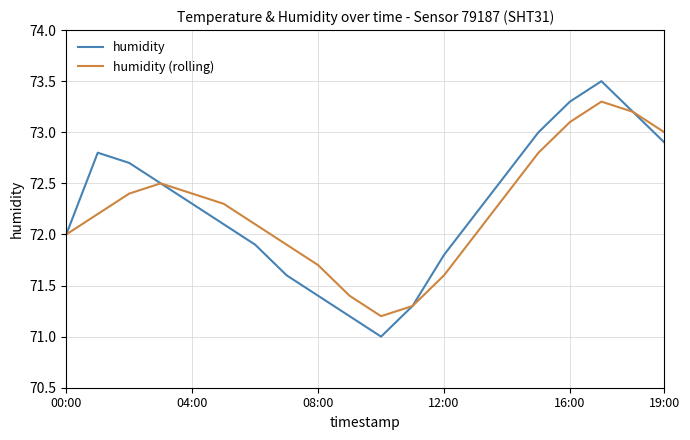

What is the minimum value shown in the chart?

71.0